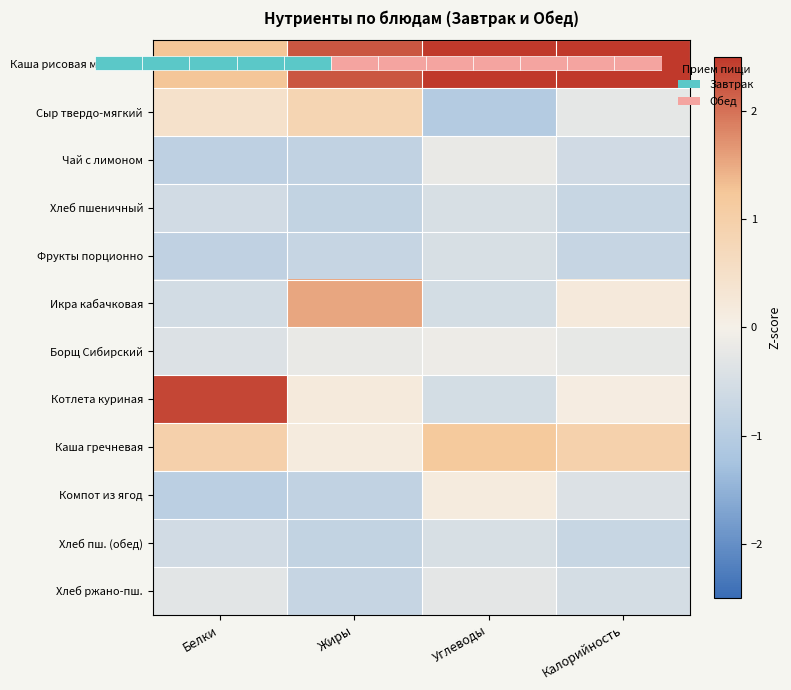

How many series are shown in this chart?

12